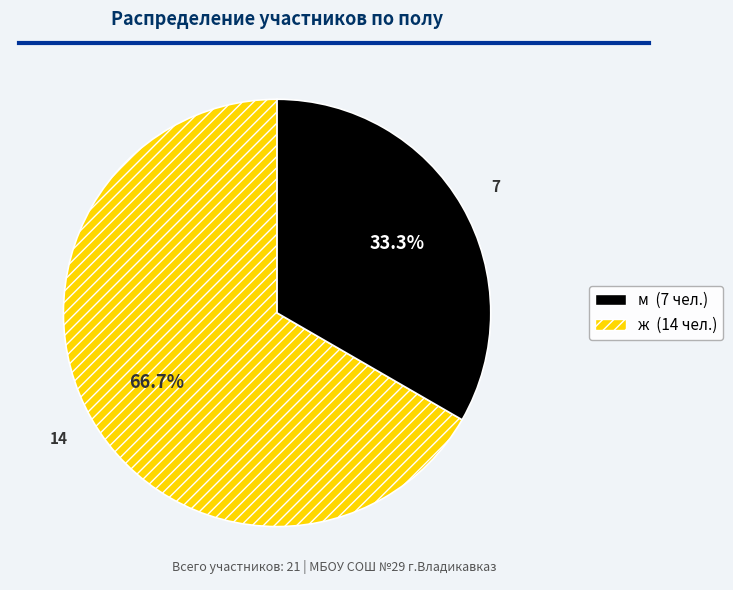

How many segments does this pie chart have?

2